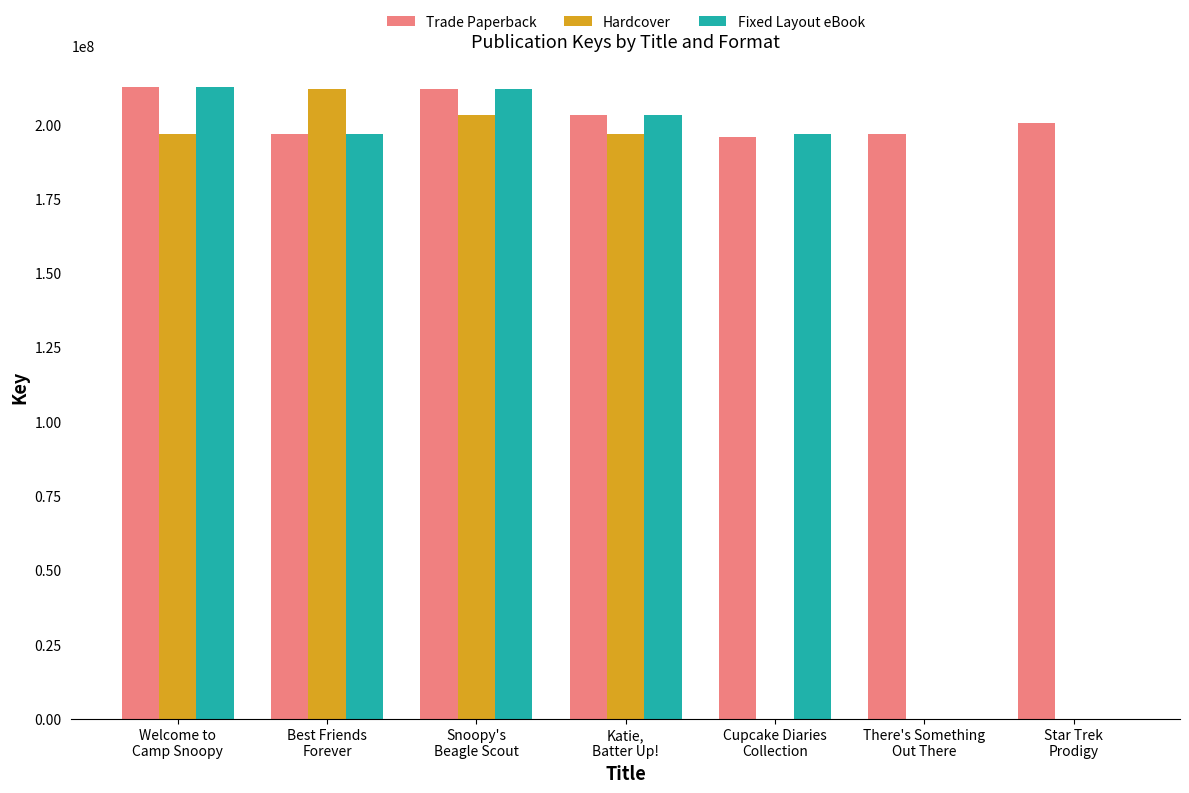

True or false: Fixed Layout eBook has a value of 126952040 at Katie,
Batter Up!.

False